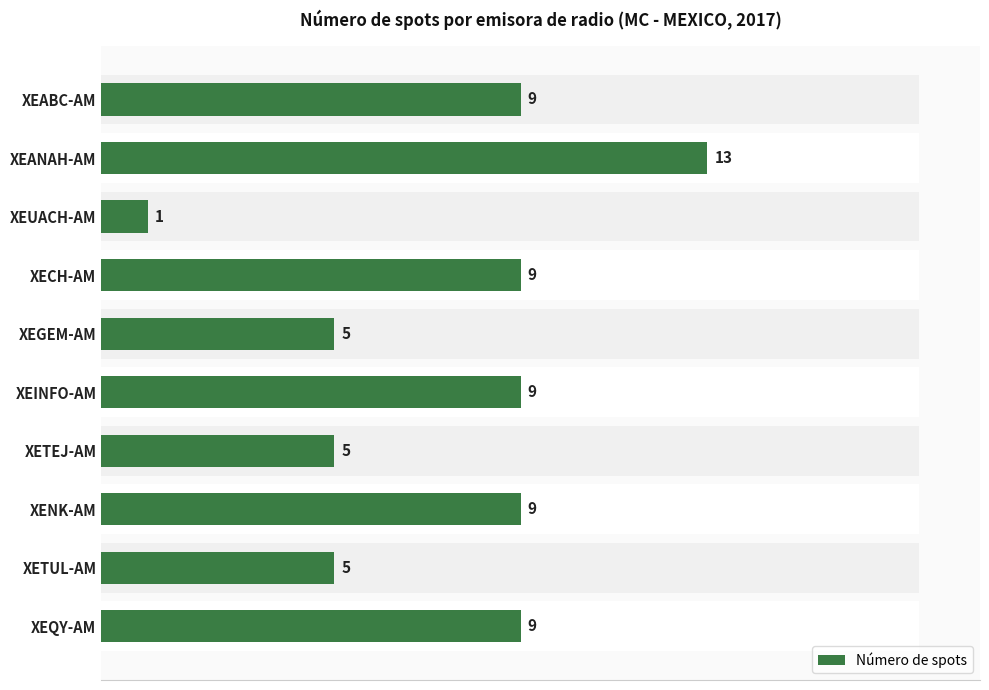

What is the value of the 2nd bar from the left?

13